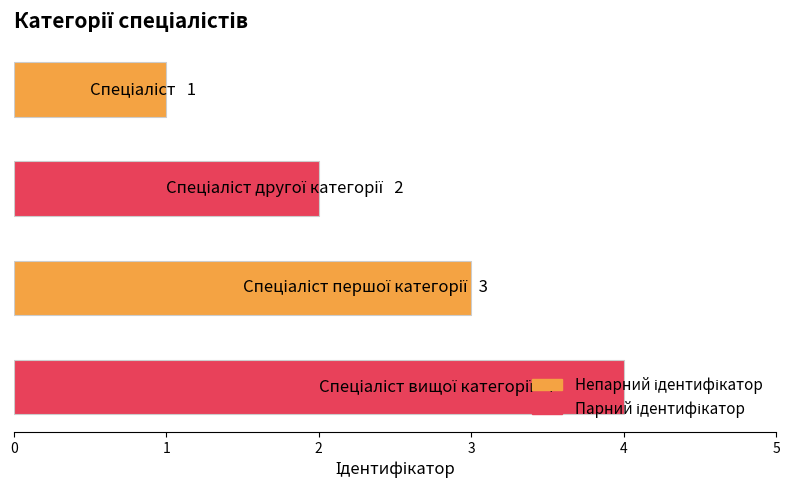

What is the sum of all values?

10